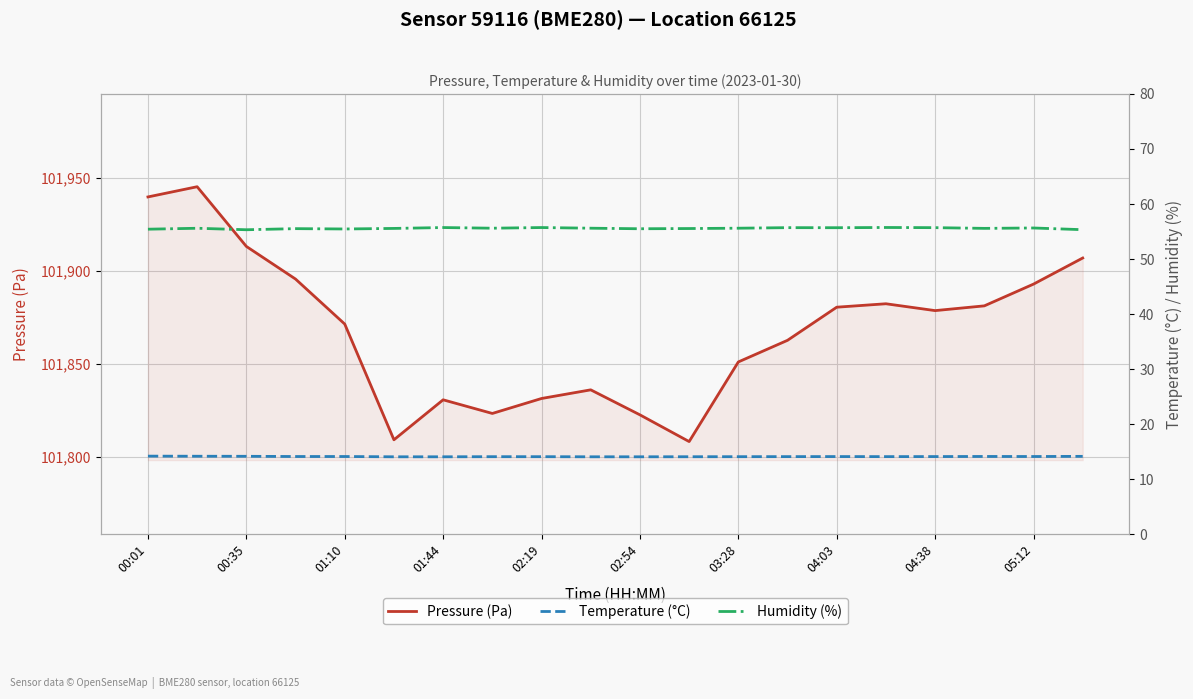

What is the label of the 20th point from the right?

00:01